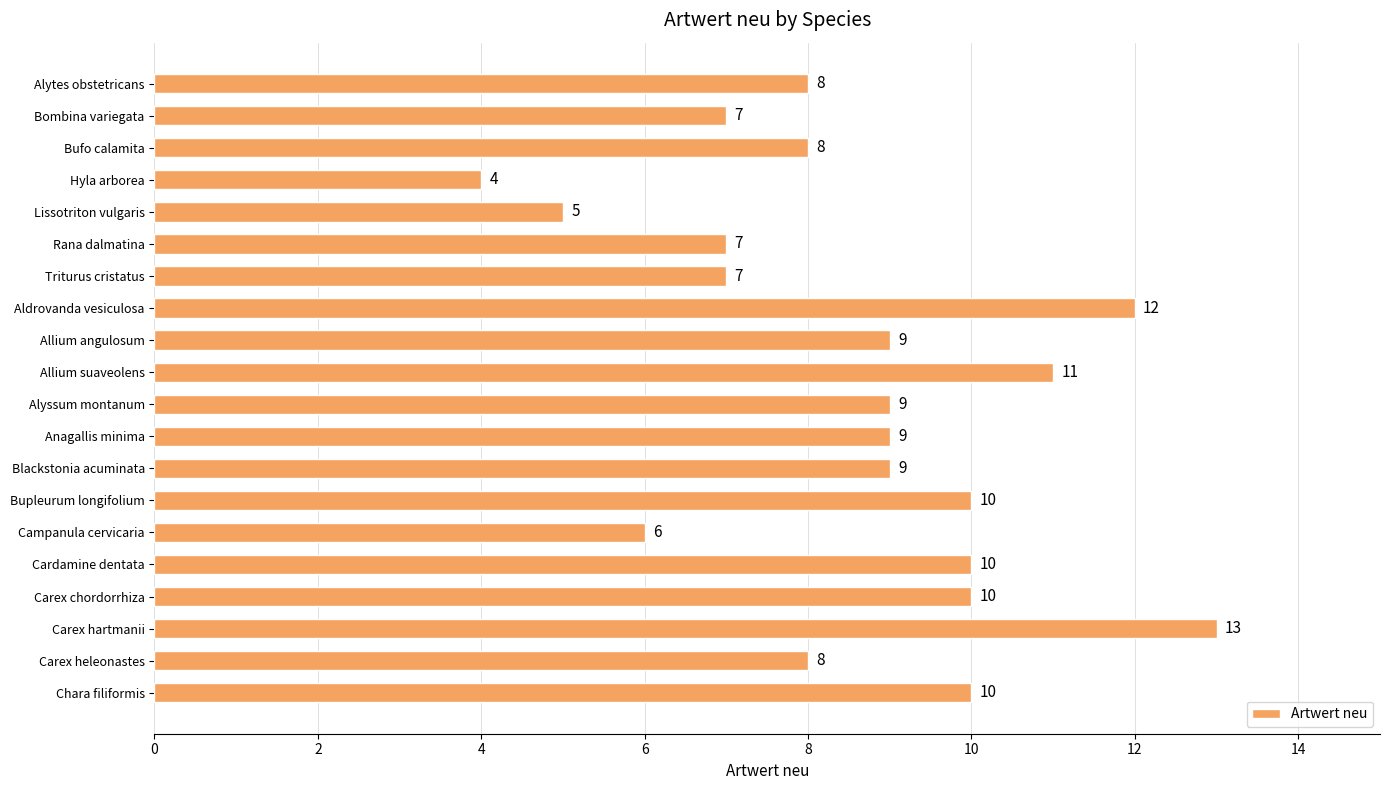

Reading top to bottom, list all the values displayed in this chart.

Alytes obstetricans=8	Bombina variegata=7	Bufo calamita=8	Hyla arborea=4	Lissotriton vulgaris=5	Rana dalmatina=7	Triturus cristatus=7	Aldrovanda vesiculosa=12	Allium angulosum=9	Allium suaveolens=11	Alyssum montanum=9	Anagallis minima=9	Blackstonia acuminata=9	Bupleurum longifolium=10	Campanula cervicaria=6	Cardamine dentata=10	Carex chordorrhiza=10	Carex hartmanii=13	Carex heleonastes=8	Chara filiformis=10